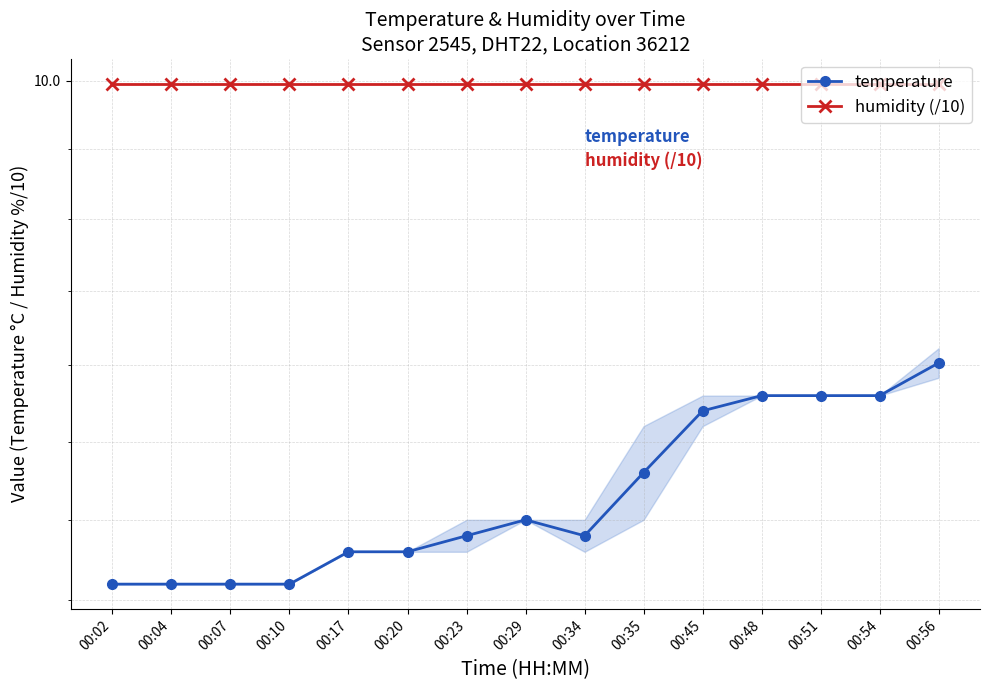

True or false: humidity (/10) and temperature intersect in this chart.

False